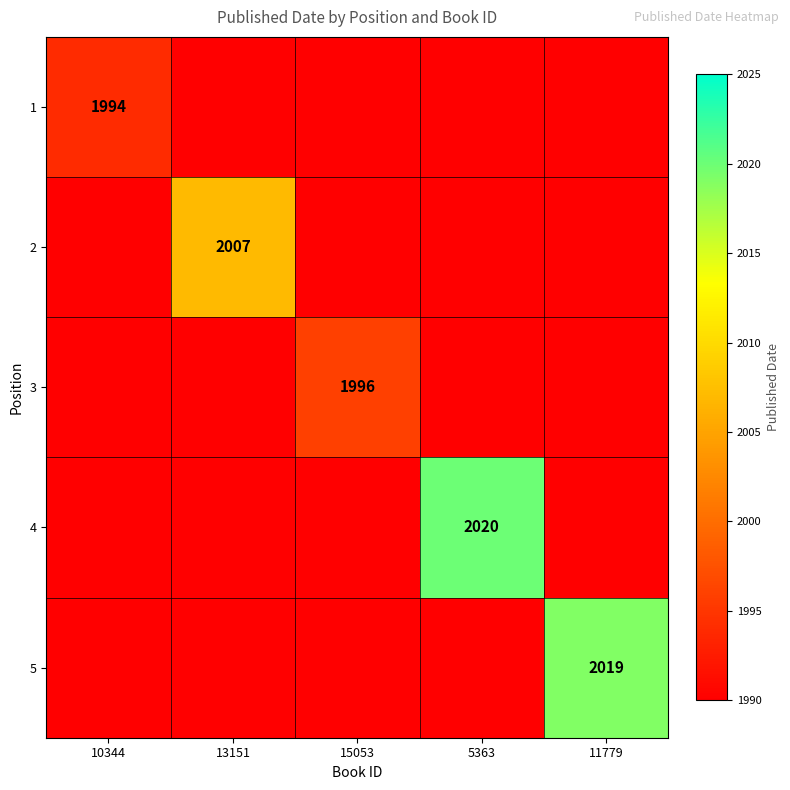

The 5 series shows 2019 at 11779. True or false?

True